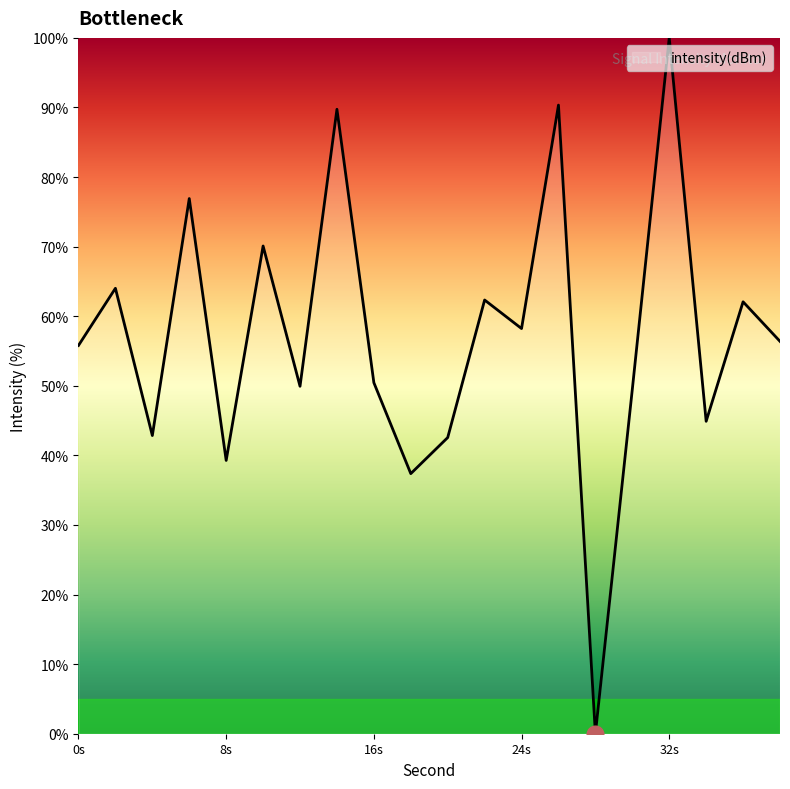

Rank the categories by value from lowest to highest.

28, 18, 8, 20, 4, 34, 30, 12, 16, 0, 38, 24, 36, 22, 2, 10, 6, 14, 26, 32